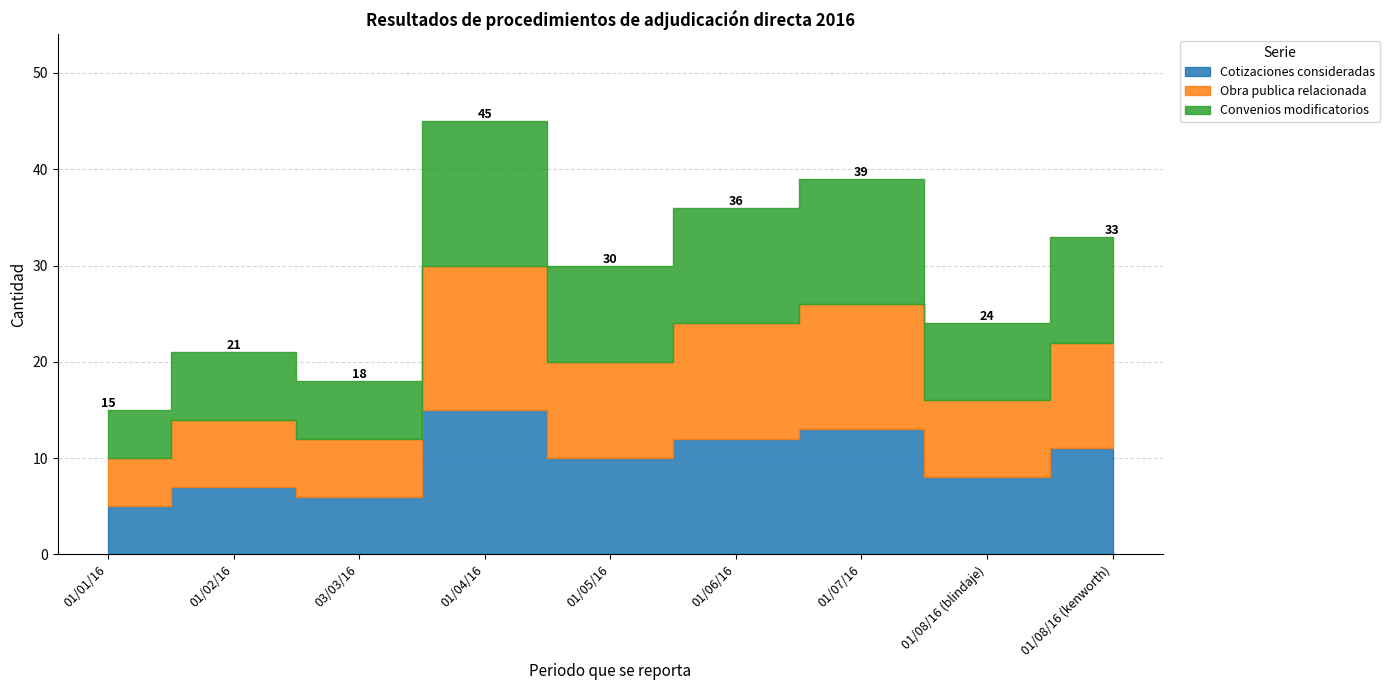

Reading left to right, extract all data points from this chart.

Cotizaciones consideradas: 5	7	6	15	10	12	13	8	11
Obra publica relacionada: 5	7	6	15	10	12	13	8	11
Convenios modificatorios: 5	7	6	15	10	12	13	8	11
Año: 2016	2016	2016	2016	2016	2016	2016	2016	2016